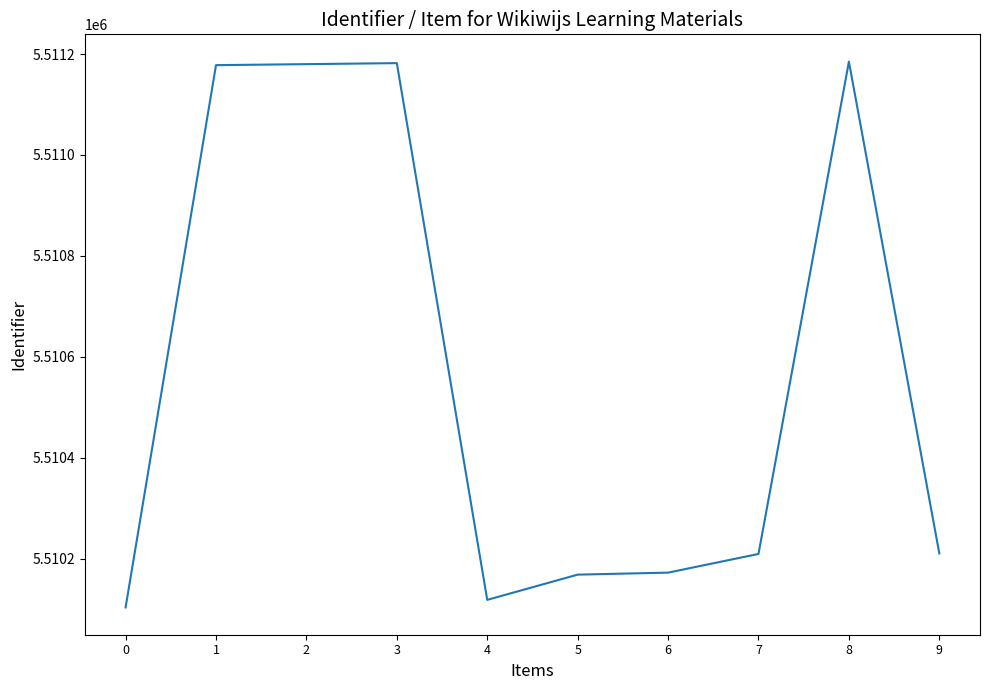

Is it true that the value at 3 is 8418821?

False